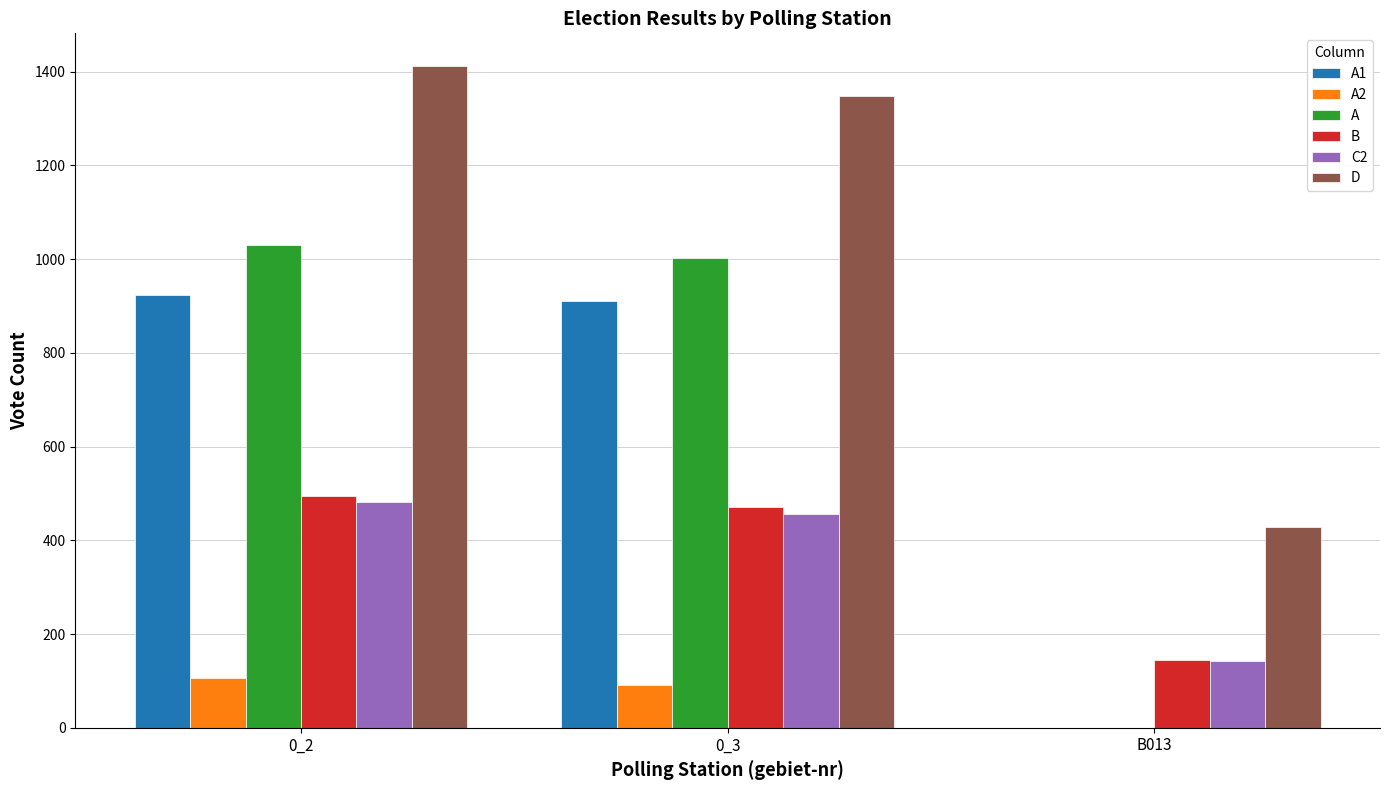

How many categories are shown in the chart?

3